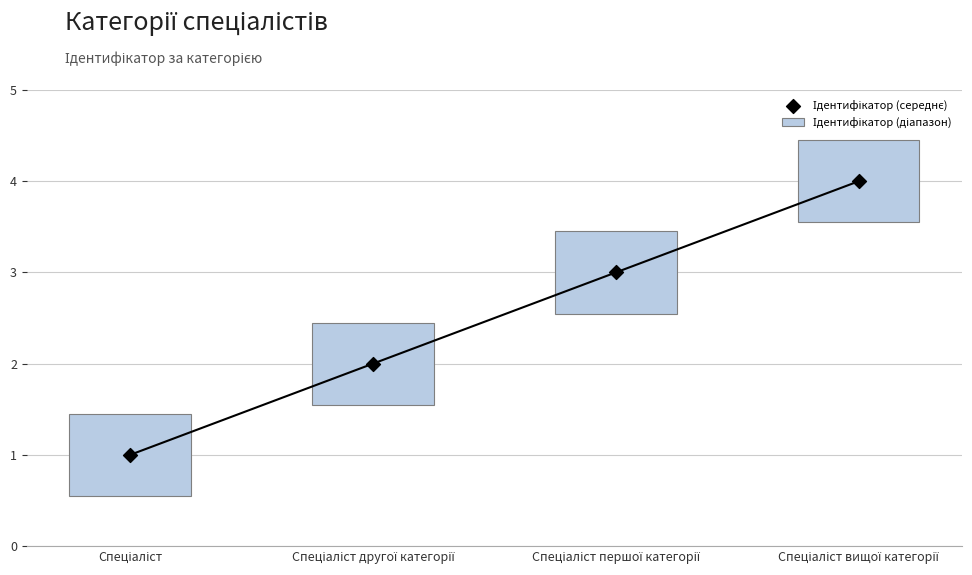

Which series contains the highest Y value?

Ідентифікатор (середнє)